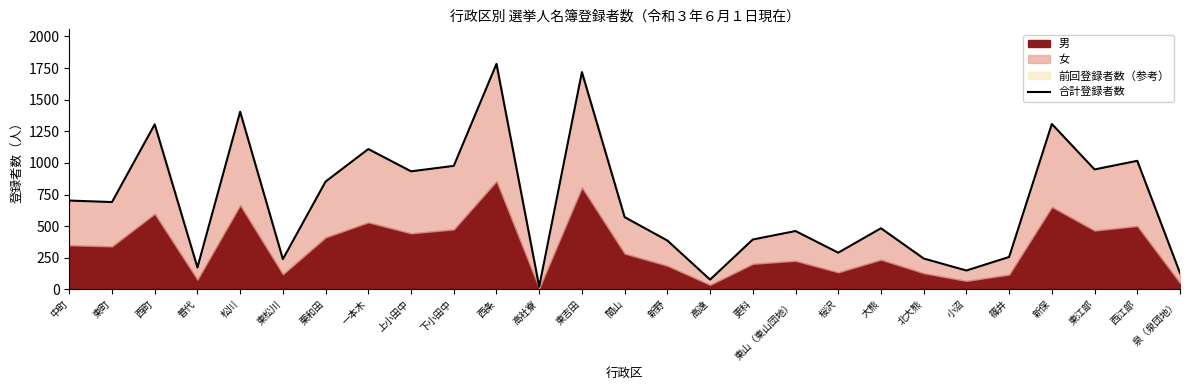

Is it true that the value at 下小田中 is 977?

True